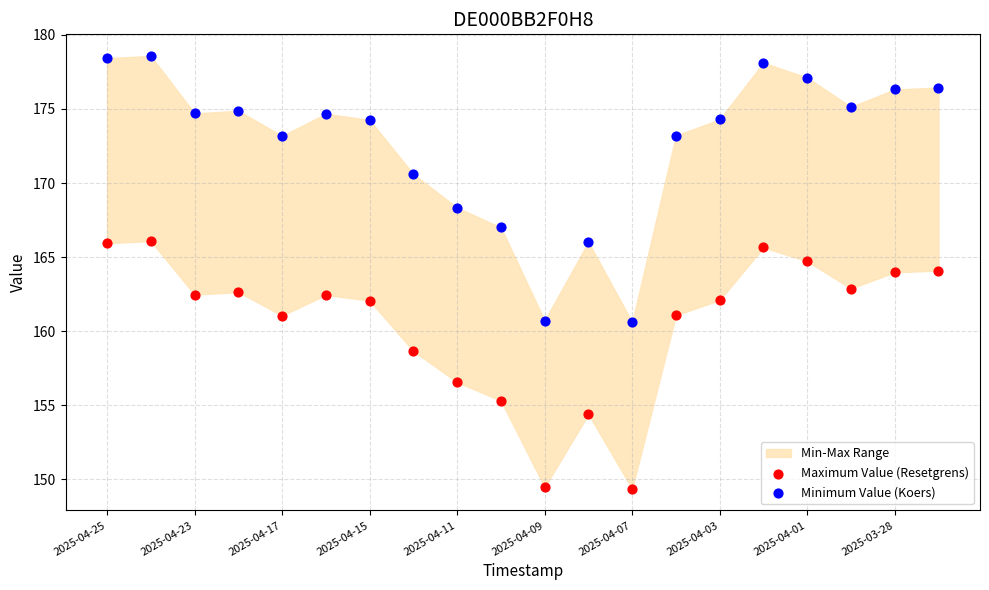

Which series reaches the minimum Y coordinate?

Maximum Value (Resetgrens)